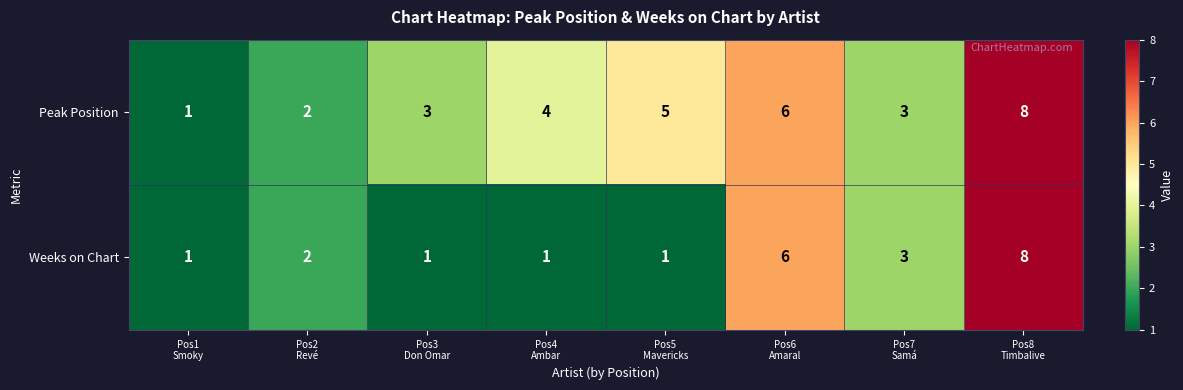

Rank the series by their average value, from highest to lowest.

Peak Position, Weeks on Chart